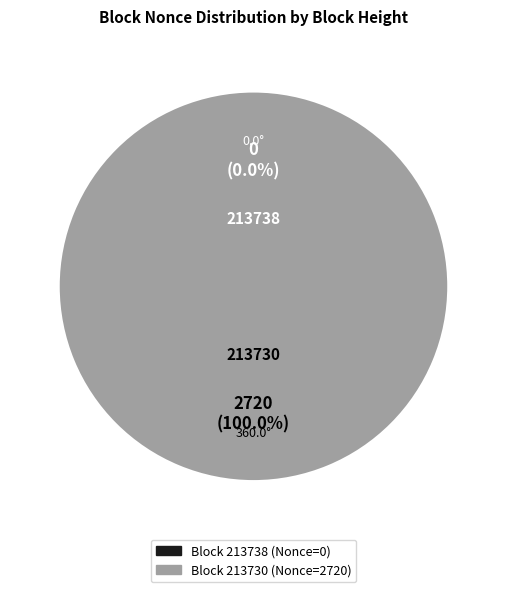

What is the largest slice in the pie chart?

213730